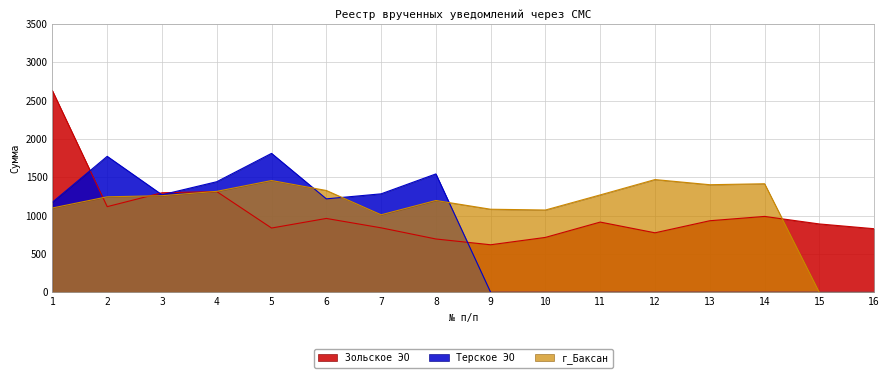

At which label does Терское ЭО reach its peak?

5